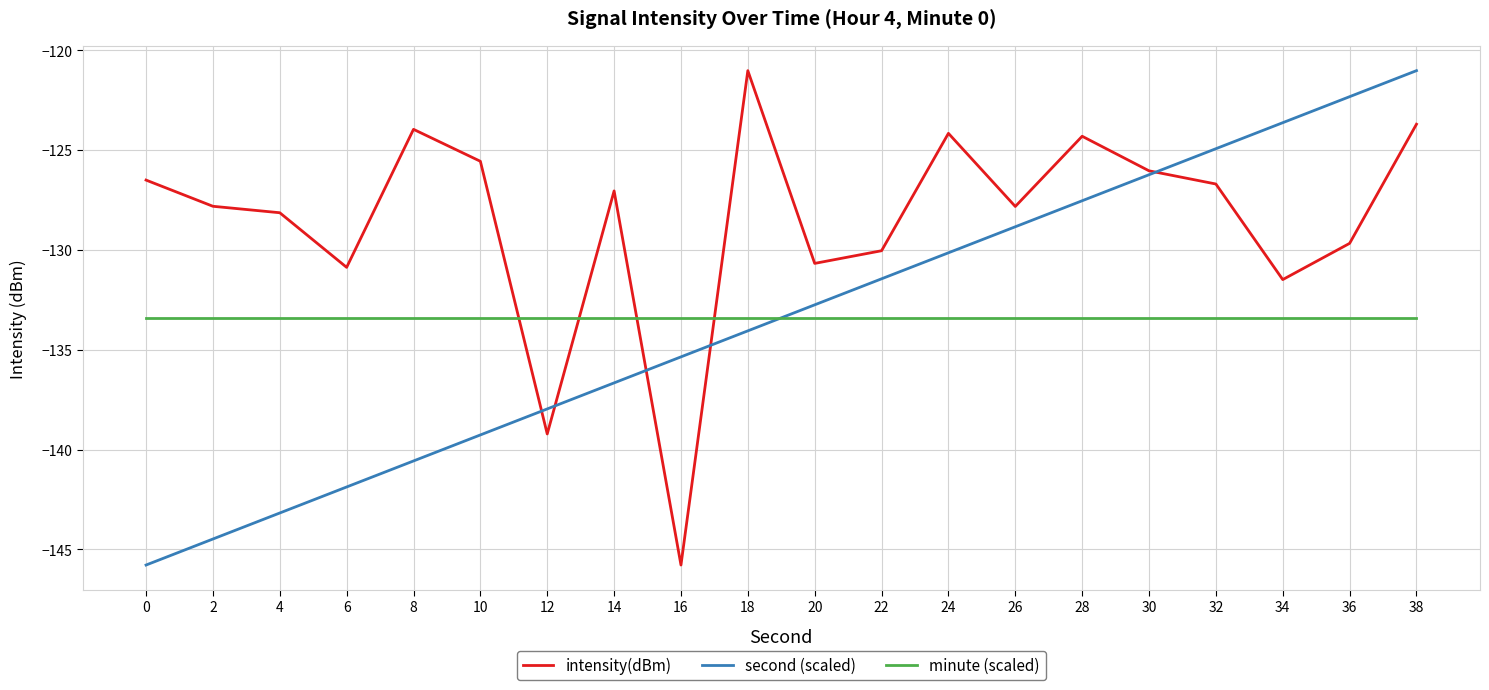

Rank the series at 28 from highest to lowest value.

intensity(dBm), second (scaled), minute (scaled)